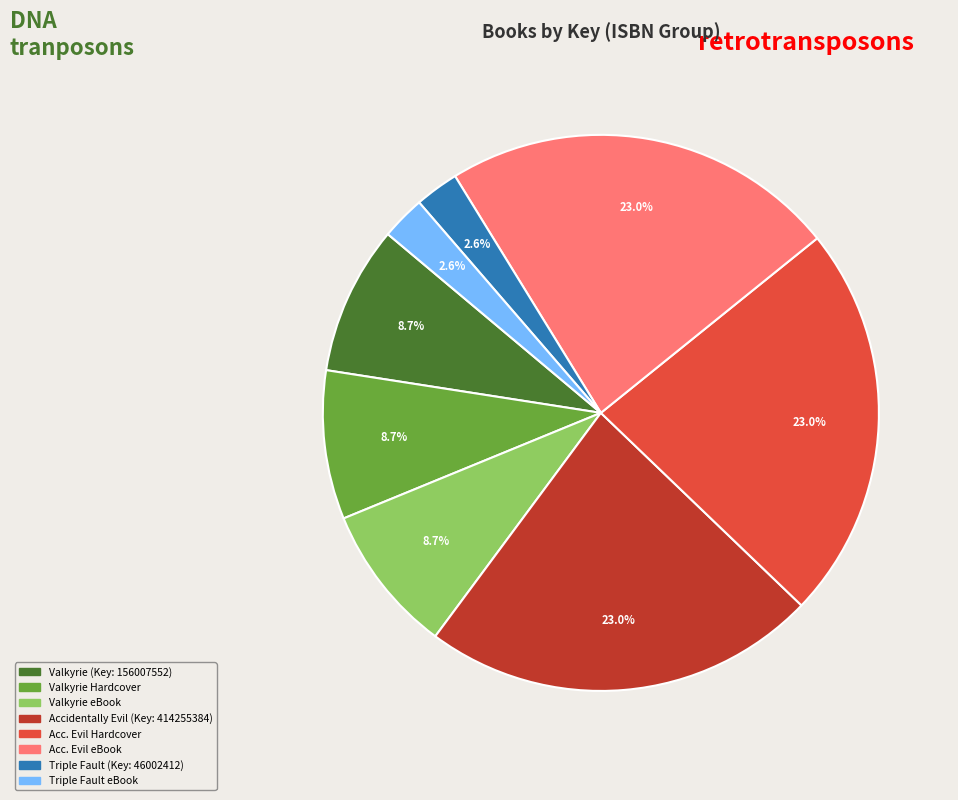

To the nearest percent, what is the average slice percentage?

12%